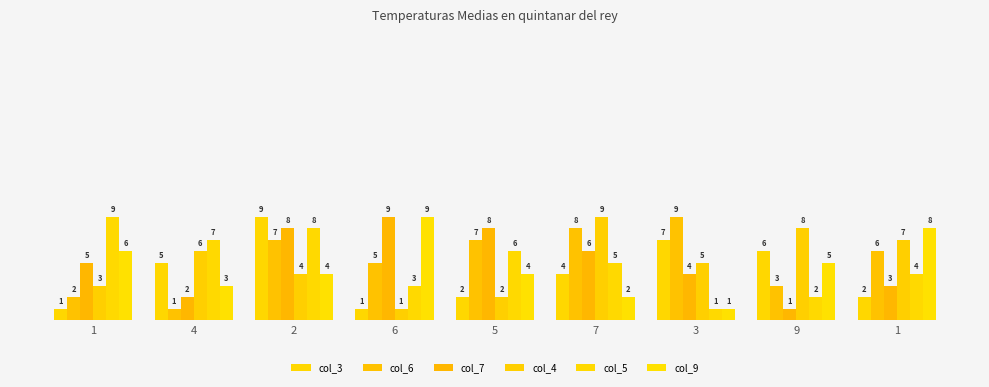

How many data points in col_9 are less than 4?

3